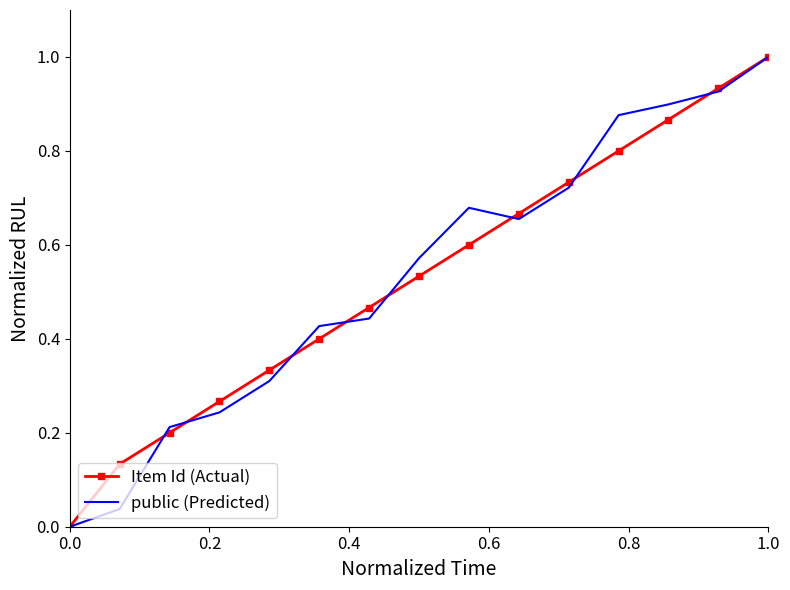

What is the maximum value shown in the chart?

1.0